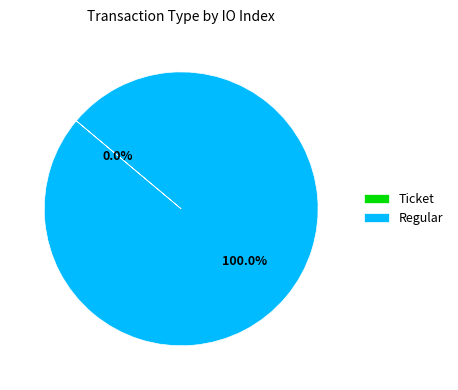

Which has a higher value, Ticket or Regular?

Regular